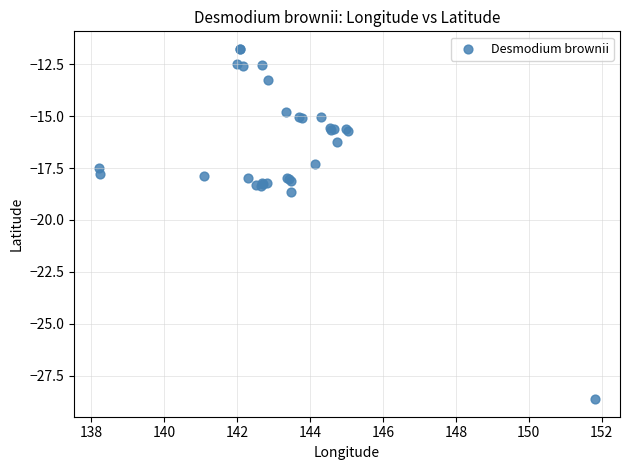

What Y value in the scatter plot is closest to -20?

-18.7